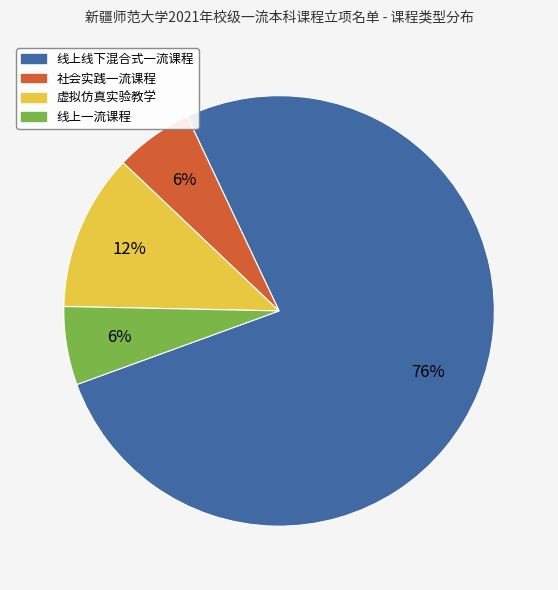

Which category has the biggest portion of the pie?

线上线下混合式一流课程